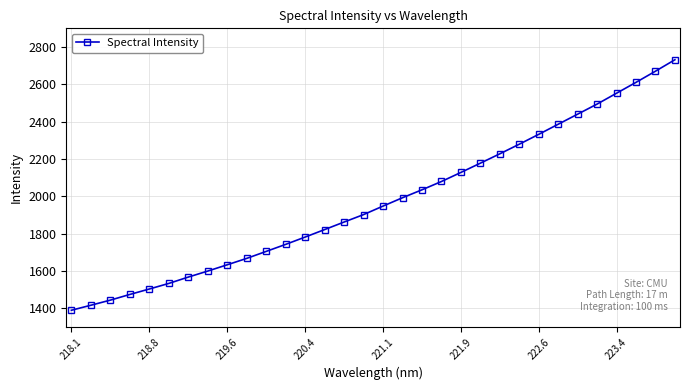

What is the value of the 10th point from the left?

1667.5